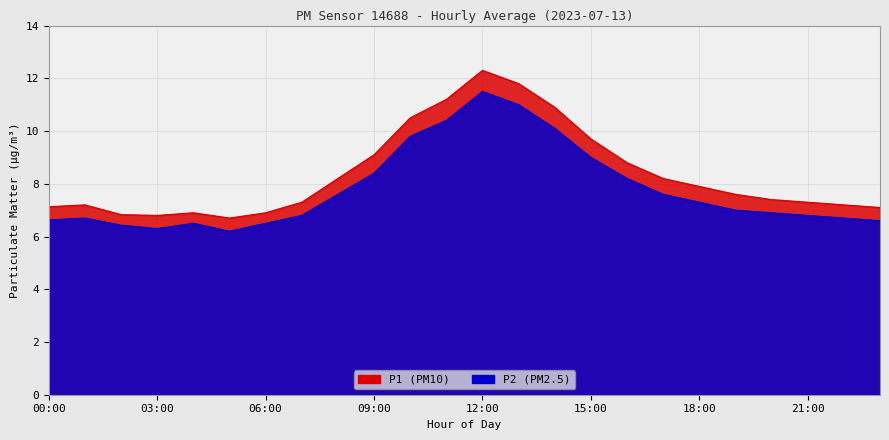

How many values in the P2 series exceed 7?

11